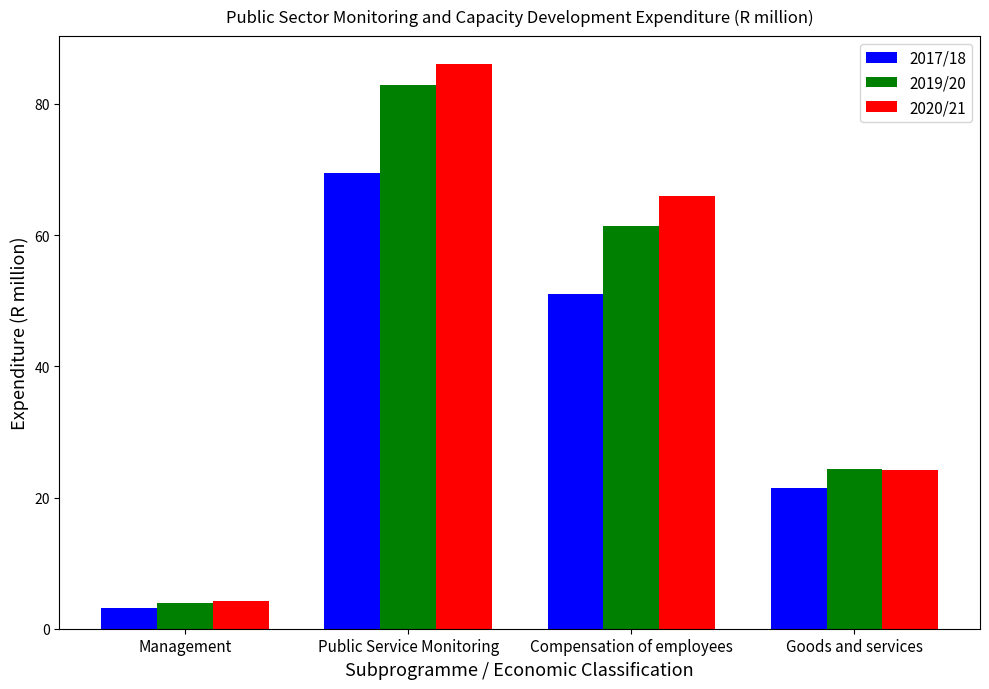

Does the chart contain stacked bars?

No